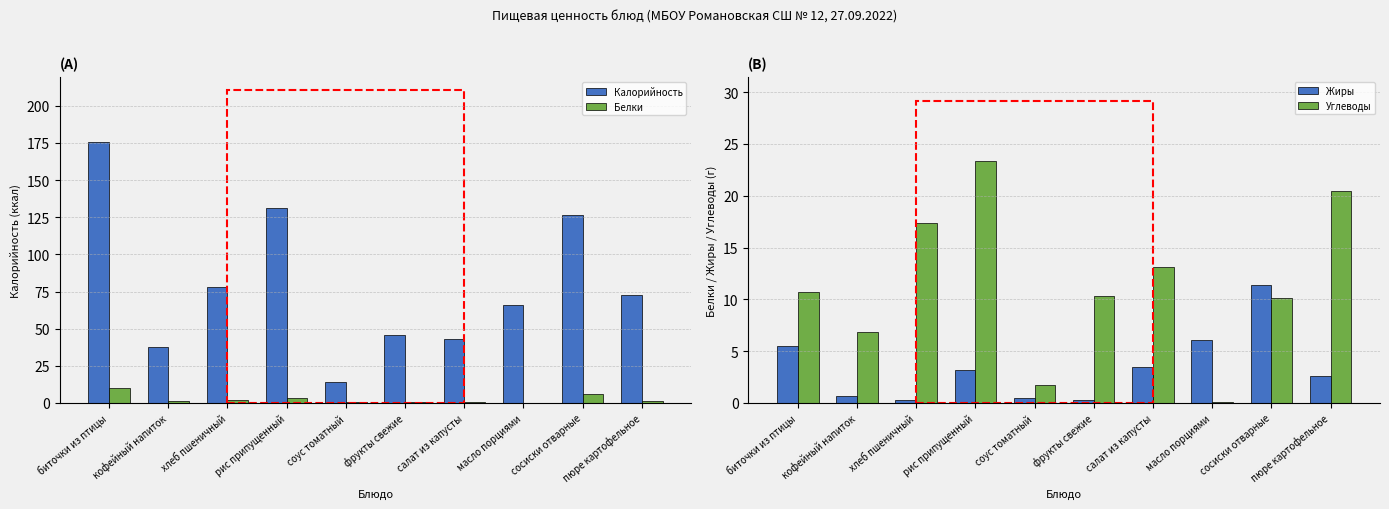

At фрукты свежие, list the series in order from largest to smallest.

Калорийность, Углеводы, Белки, Жиры